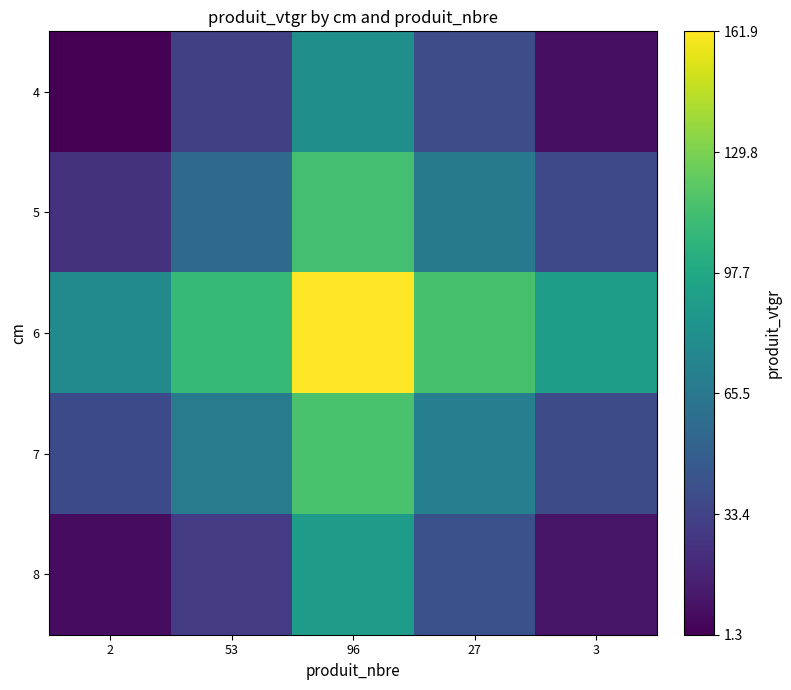

Reading left to right, transcribe all the data shown in this chart.

4: 2=0.0	53=0.2	96=0.5	27=0.2	3=0.0
5: 2=0.1	53=0.3	96=0.7	27=0.4	3=0.2
6: 2=0.5	53=0.7	96=1.0	27=0.7	3=0.6
7: 2=0.2	53=0.4	96=0.7	27=0.4	3=0.2
8: 2=0.0	53=0.2	96=0.5	27=0.3	3=0.1